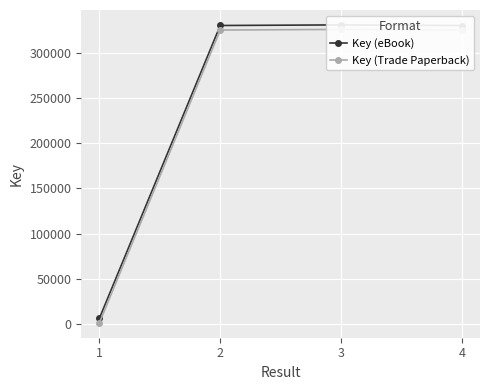

Which category has the lowest value across all series?

1